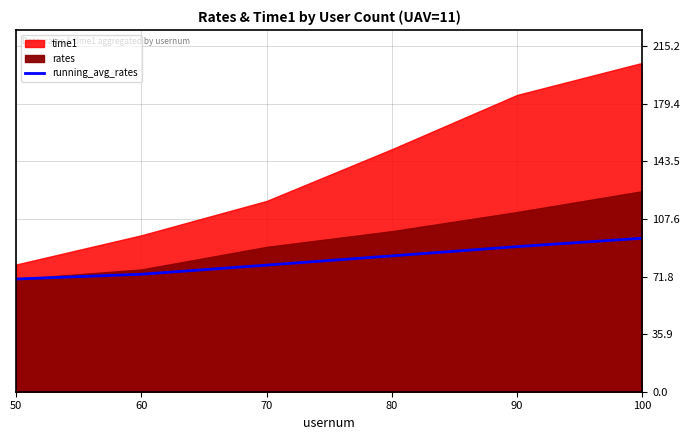

Which label corresponds to the largest value in the chart?

100